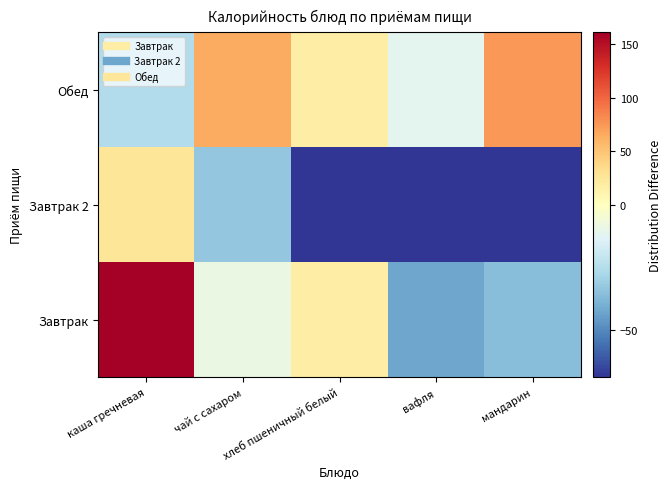

Reading left to right, list all the values displayed in this chart.

Завтрак: каша гречневая=161.2	чай с сахаром=-8.8	хлеб пшеничный белый=18.2	вафля=-42.8	мандарин=-35.8
Завтрак 2: каша гречневая=26.2	чай с сахаром=-32.8	хлеб пшеничный белый=-68.8	вафля=-68.8	мандарин=-68.8
Обед: каша гречневая=-25.8	чай с сахаром=65.2	хлеб пшеничный белый=18.2	вафля=-11.8	мандарин=75.2